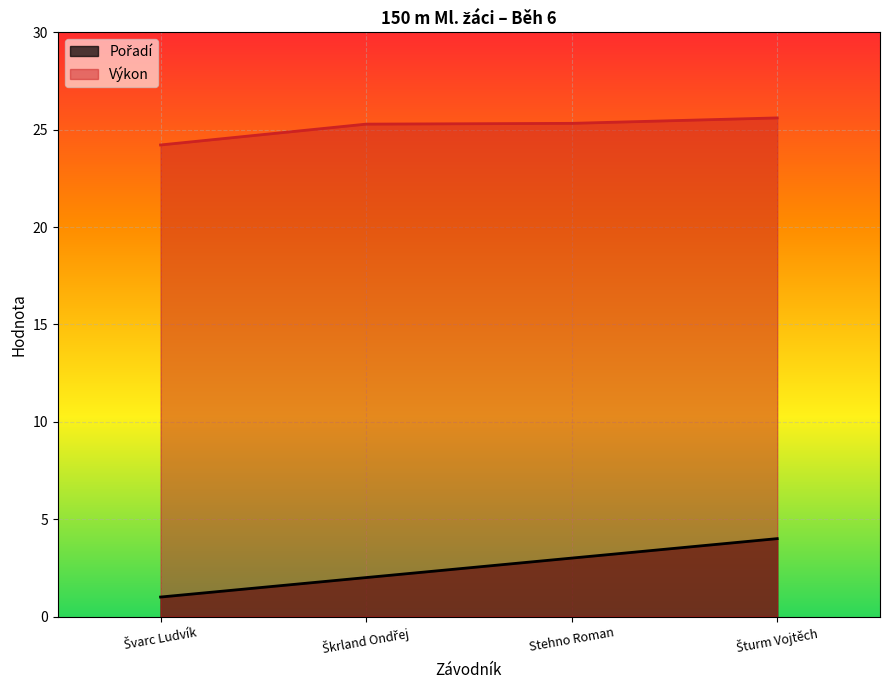

True or false: Pořadí has more than 2 points higher than both neighbors.

False